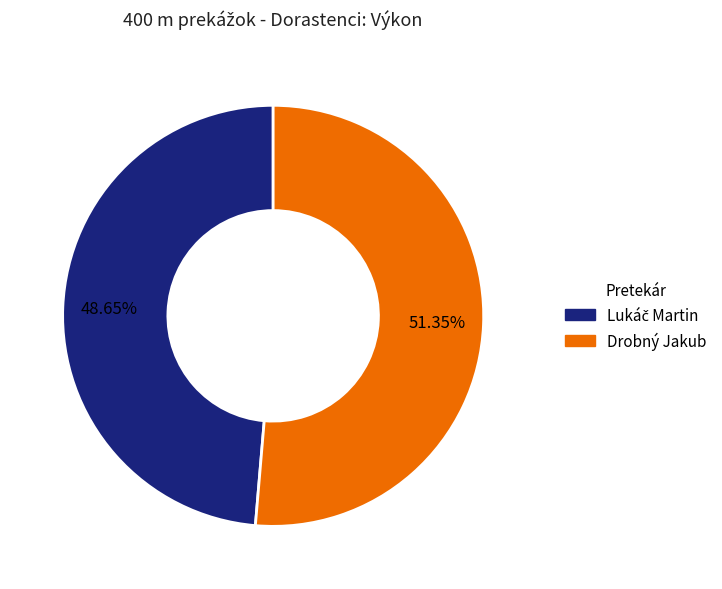

True or false: Drobný Jakub accounts for 51% of the total.

True